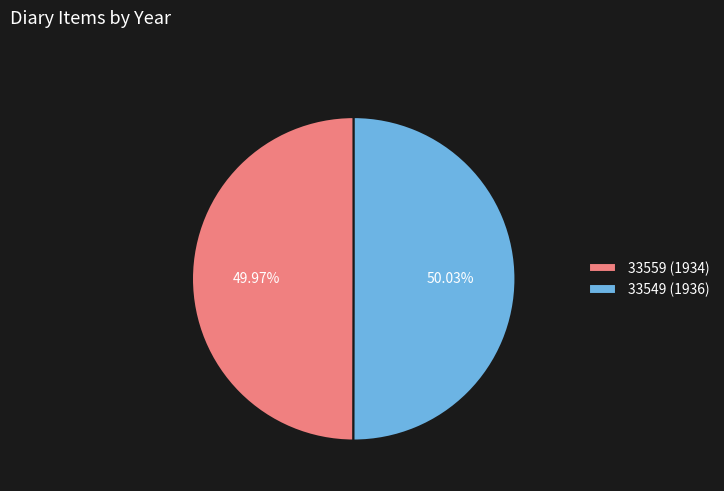

What is the ratio of the value at 33559 (1934) to the value at 33549 (1936)?

1.0